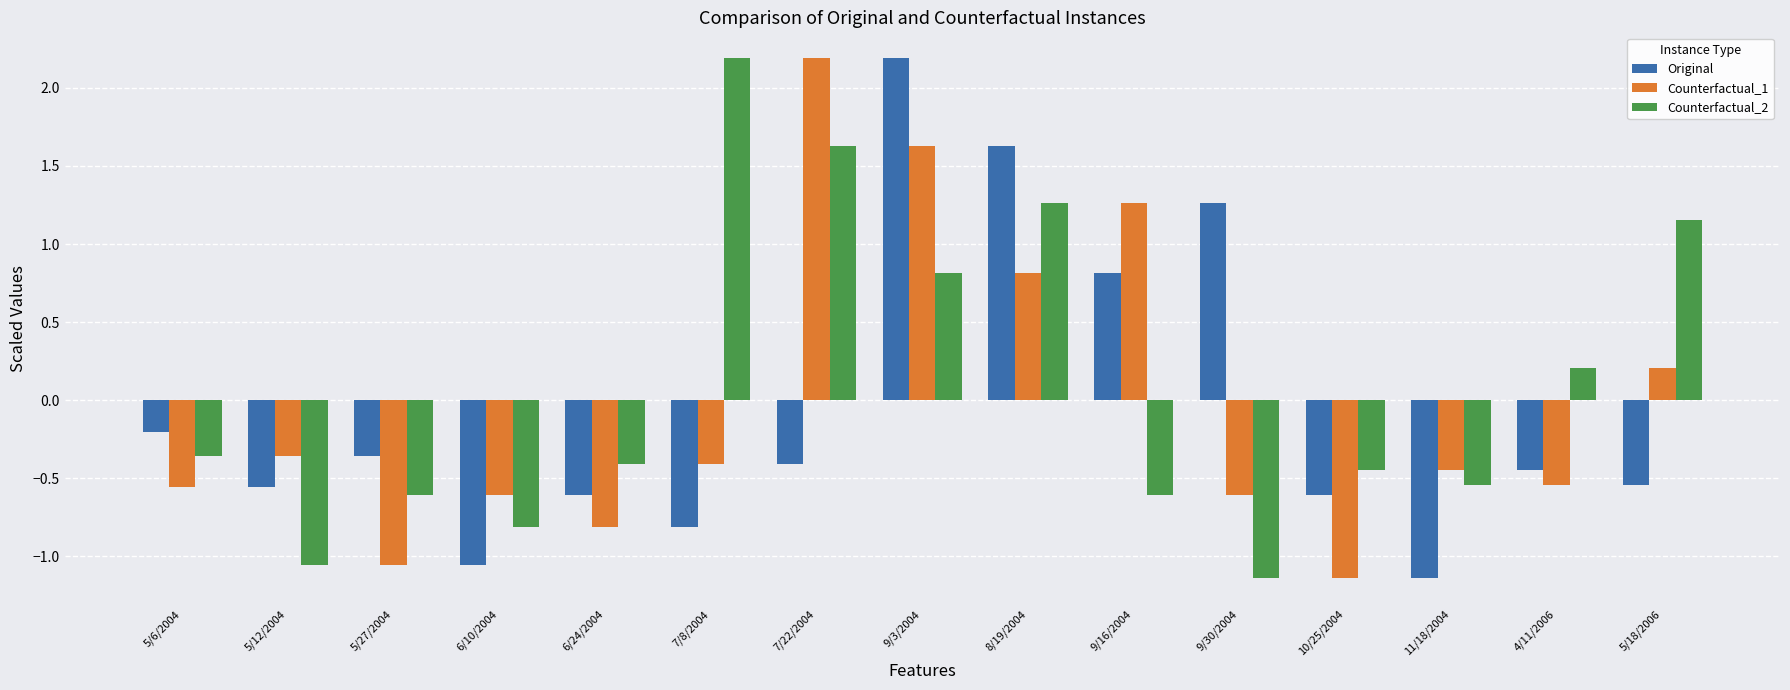

At how many categories does at least one series exceed 0?

8